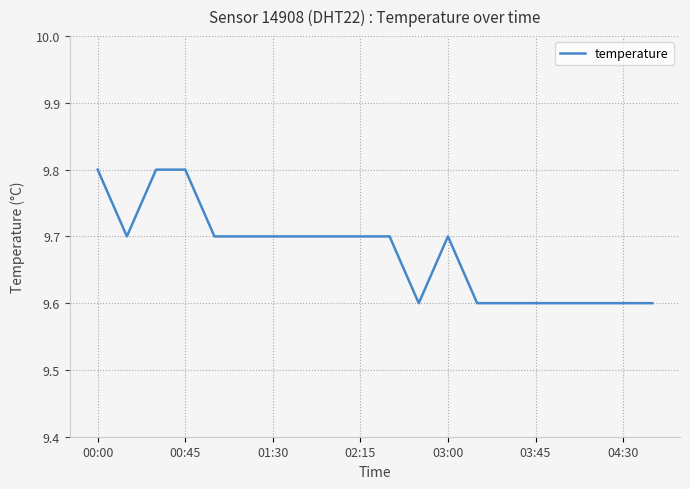

What is the smallest value displayed?

9.6